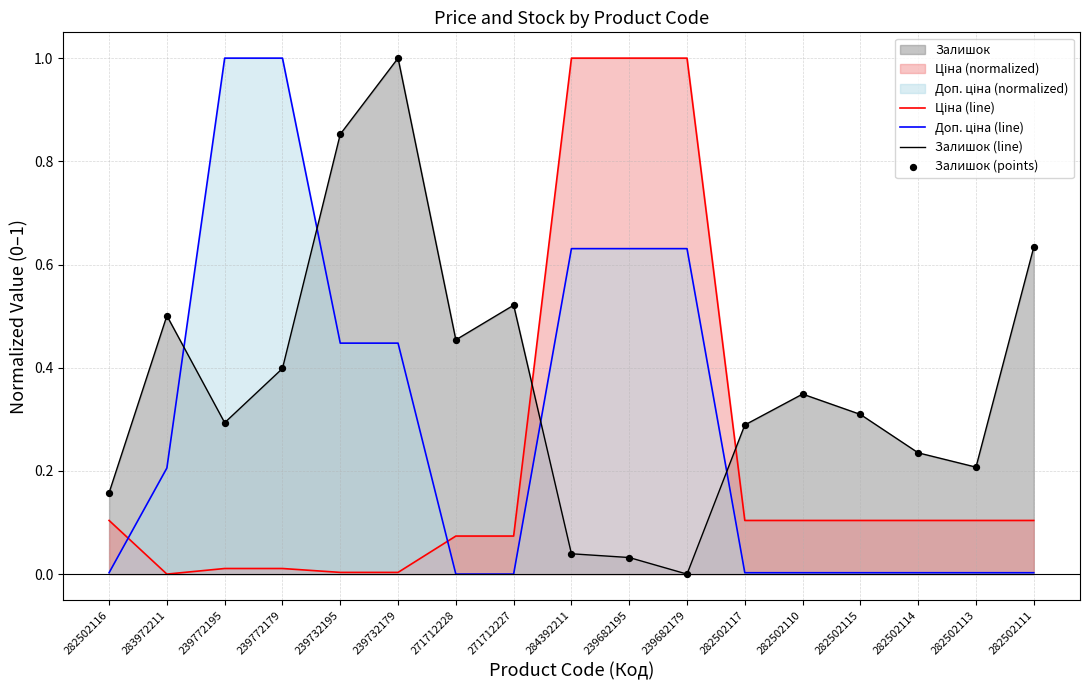

At how many categories does at least one series exceed 0?

17